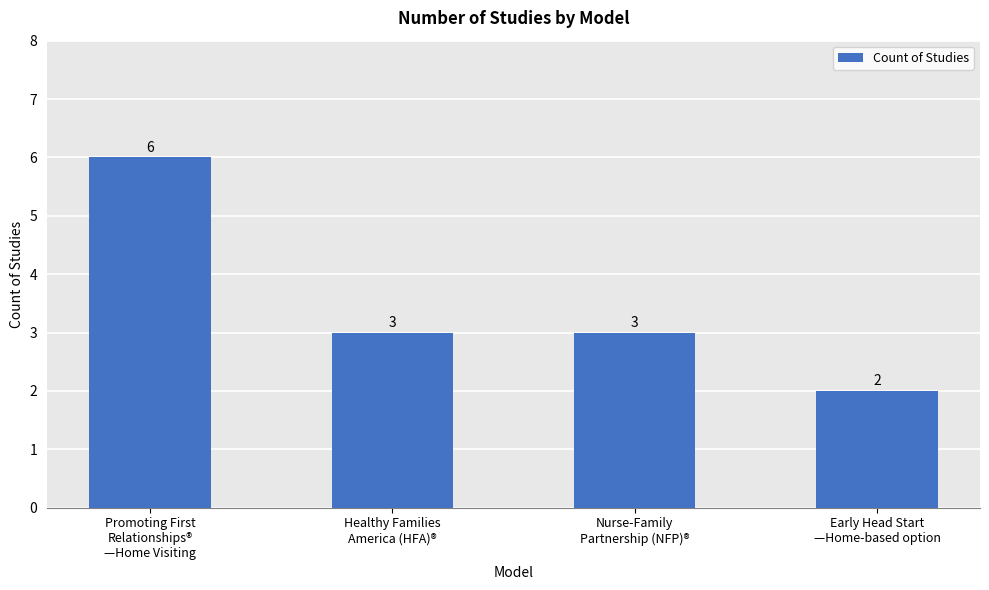

Reading left to right, extract all data points from this chart.

6	3	3	2